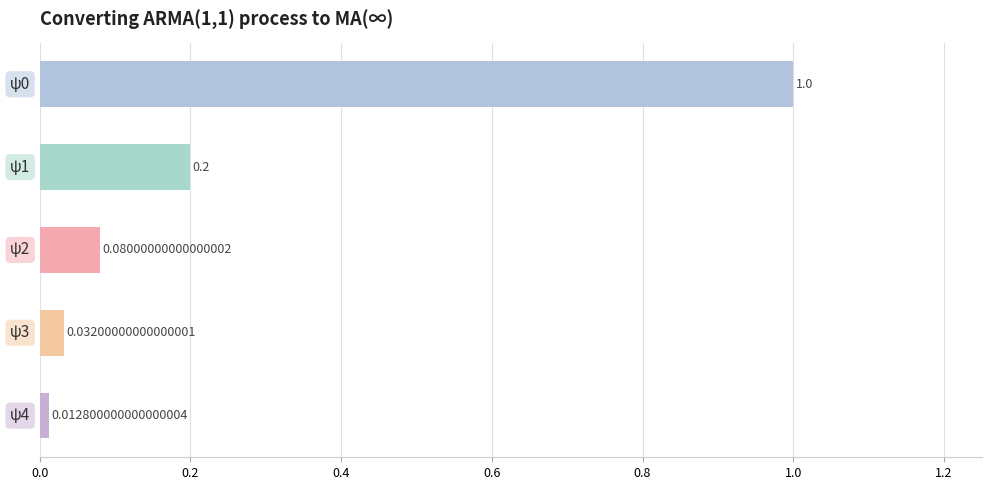

What is the average value?

0.3